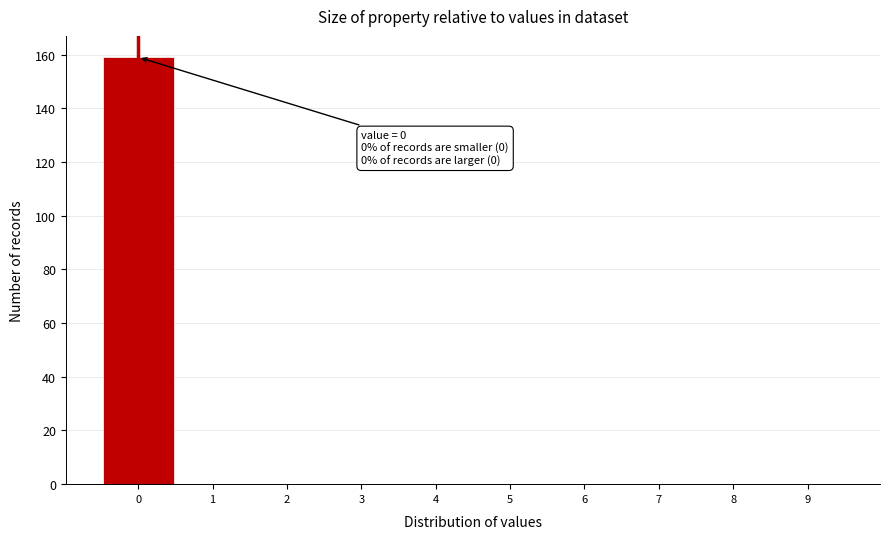

Over which range of the x-axis is the bar tallest?

-0.5 to 0.5